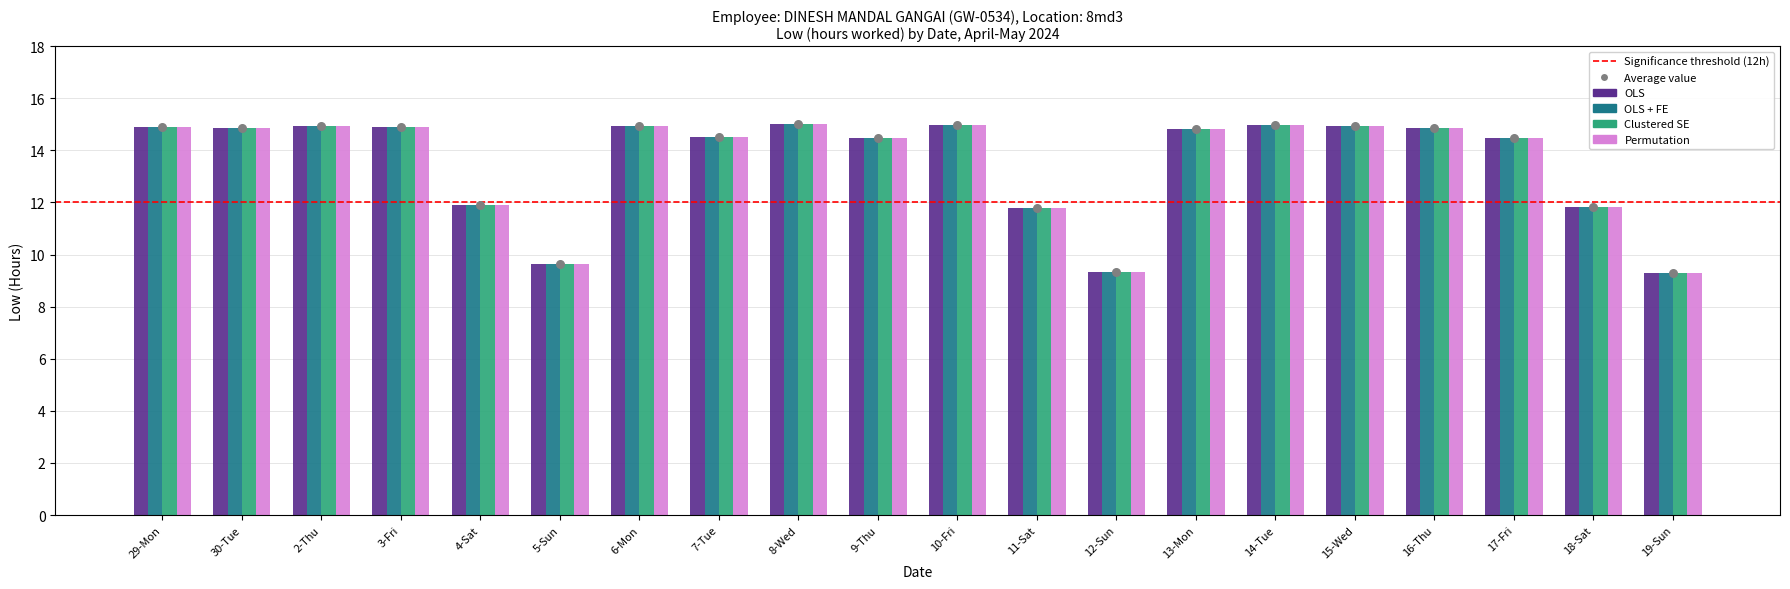

At which category is the sum across all series the highest?

8-Wed